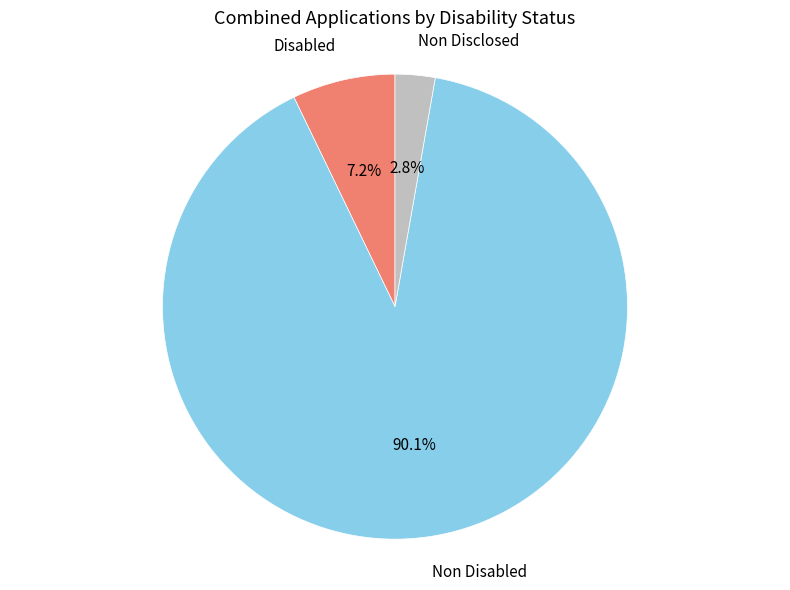

Is there any slice that represents more than half of the pie?

Yes